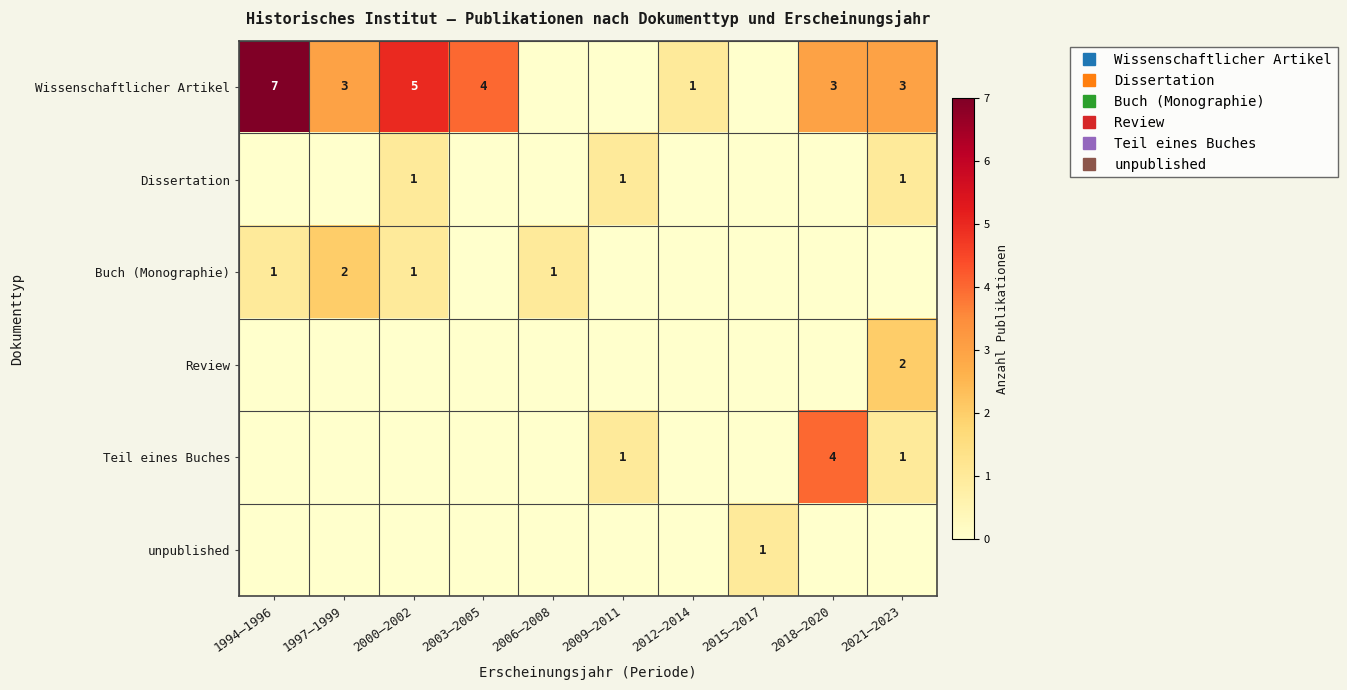

Is the value of Review at 2021–2023 greater than the value of Teil eines Buches at 1994–1996?

Yes